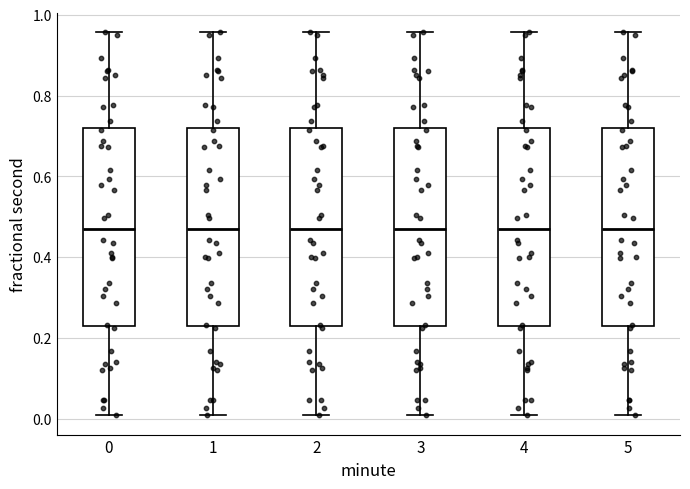

Reading left to right, transcribe this box plot: for each box, give where its median line is, the range the box spans, and where its two whiskers end, as read against the y-axis. The values are not printed on the chart, so give them approximately, as read against the axis.

0: median 0.46, box 0.24 to 0.72, whiskers 0.00 to 0.96
1: median 0.46, box 0.24 to 0.72, whiskers 0.00 to 0.96
2: median 0.46, box 0.24 to 0.72, whiskers 0.00 to 0.96
3: median 0.46, box 0.24 to 0.72, whiskers 0.00 to 0.96
4: median 0.46, box 0.24 to 0.72, whiskers 0.00 to 0.96
5: median 0.46, box 0.24 to 0.72, whiskers 0.00 to 0.96